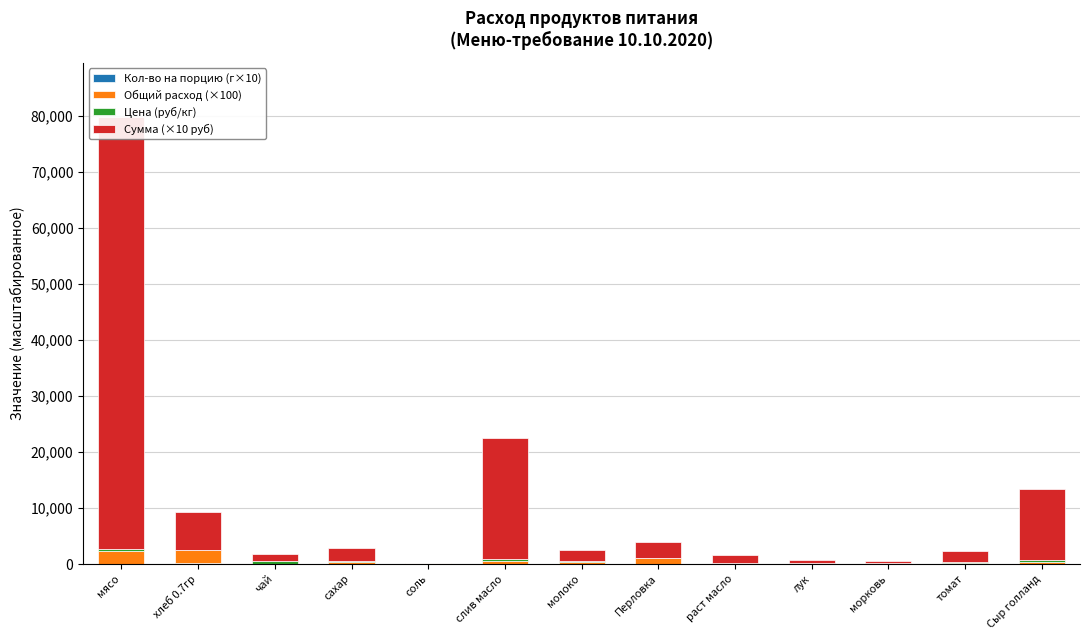

What is the maximum value shown in the chart?

77175.0